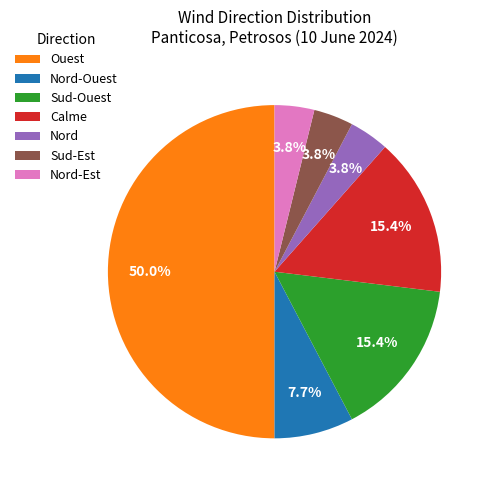

The Sud-Ouest slice represents 7% of the pie. True or false?

False